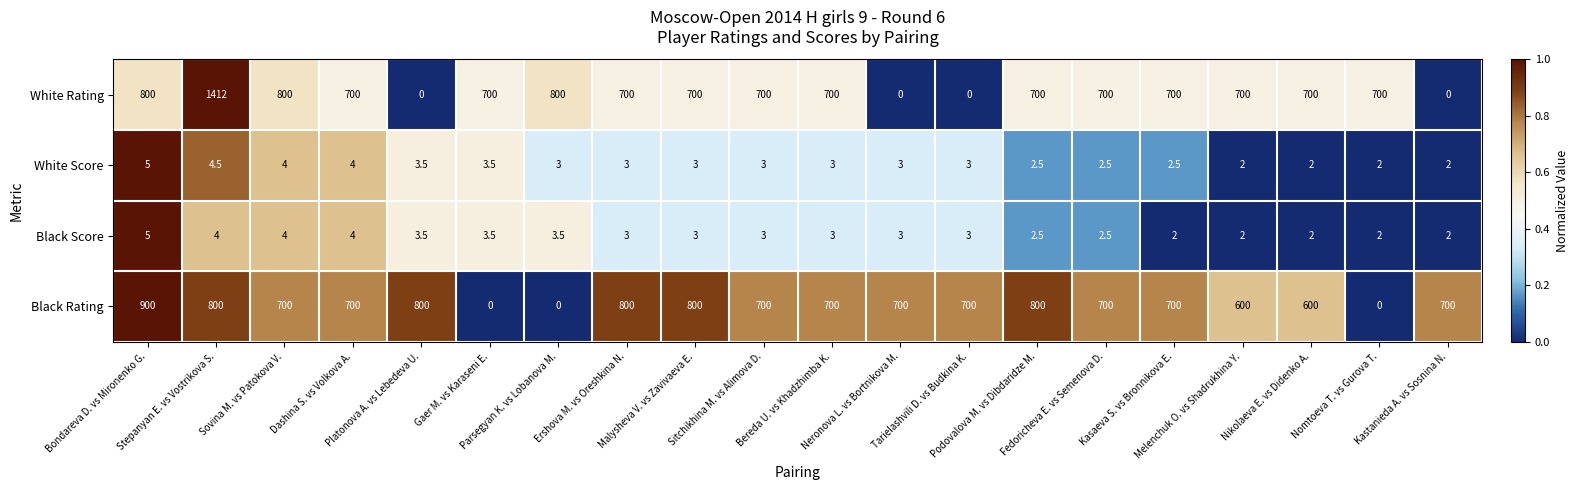

What is the greatest value displayed?

1412.0